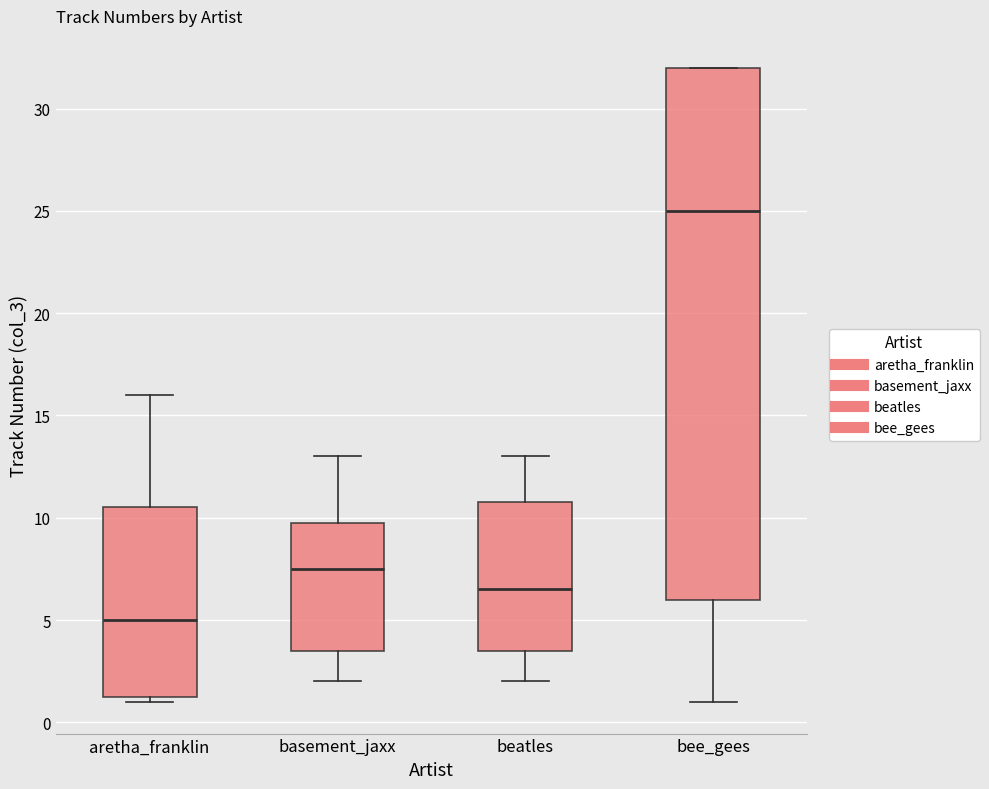

Which box is the tallest, from its lower edge to its upper edge?

bee_gees